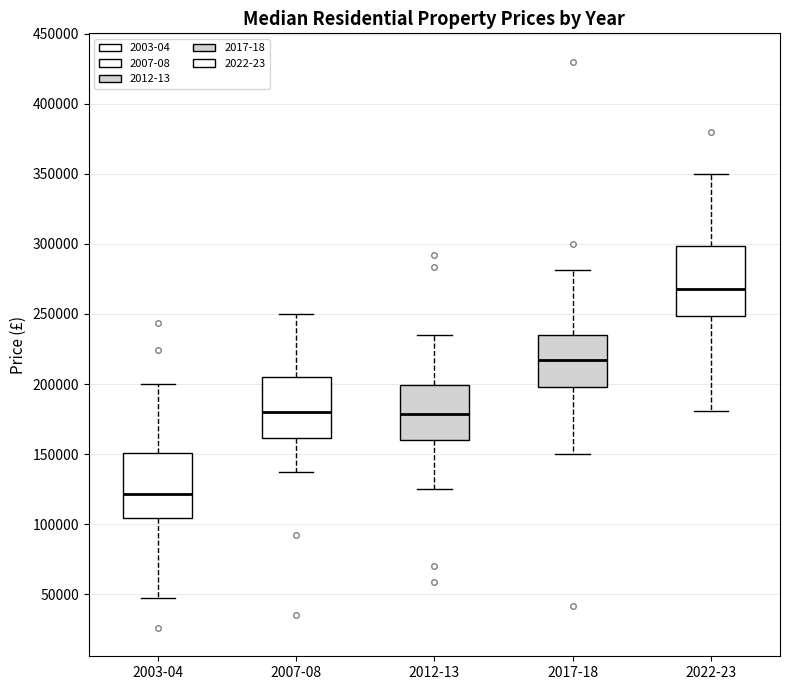

Where is the lower edge of the box for 2012-13 on the y-axis? The values are not printed on the chart, so give them approximately, as read against the axis.

160000